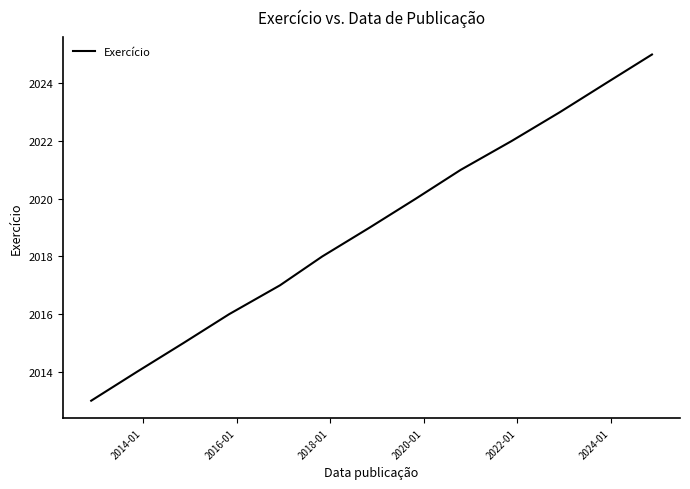

What is the difference between the maximum and minimum values?

12